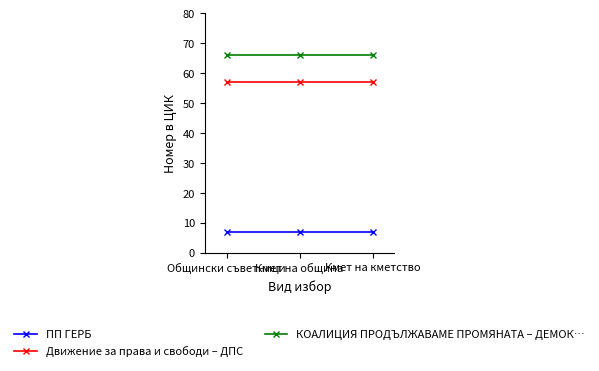

What is the sum of the КОАЛИЦИЯ ПРОДЪЛЖАВАМЕ ПРОМЯНАТА – ДЕМОК… values at Кмет на община and Кмет на кметство?

132